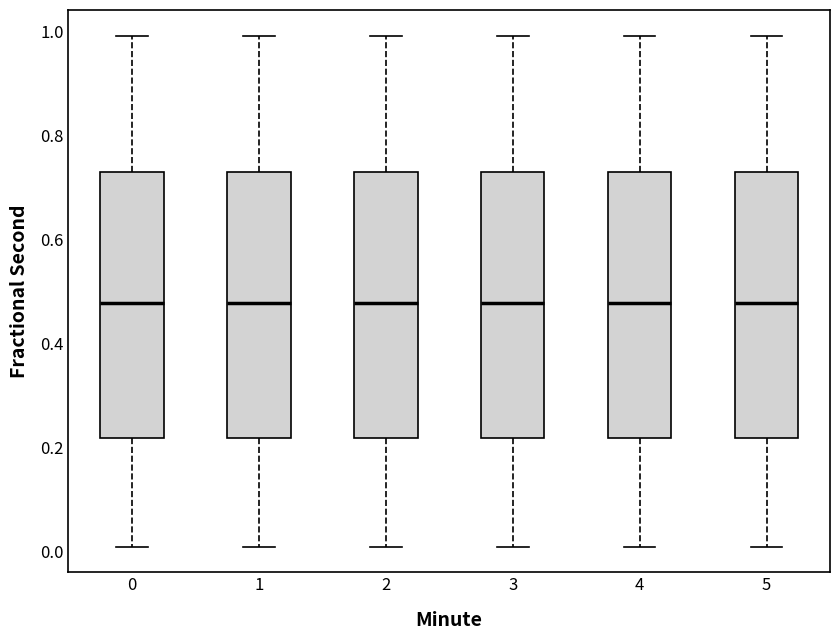

Reading left to right, transcribe this box plot: for each box, give where its median line is, the range the box spans, and where its two whiskers end, as read against the y-axis. The values are not printed on the chart, so give them approximately, as read against the axis.

0: median 0.48, box 0.22 to 0.72, whiskers 0.00 to 1.00
1: median 0.48, box 0.22 to 0.72, whiskers 0.00 to 1.00
2: median 0.48, box 0.22 to 0.72, whiskers 0.00 to 1.00
3: median 0.48, box 0.22 to 0.72, whiskers 0.00 to 1.00
4: median 0.48, box 0.22 to 0.72, whiskers 0.00 to 1.00
5: median 0.48, box 0.22 to 0.72, whiskers 0.00 to 1.00